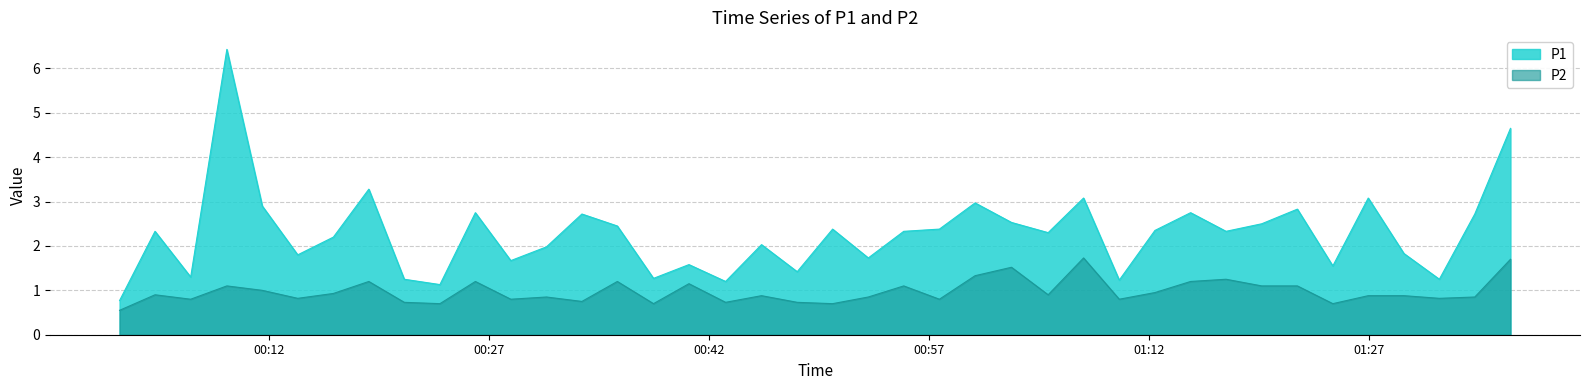

Which series has the widest spread of values?

P1